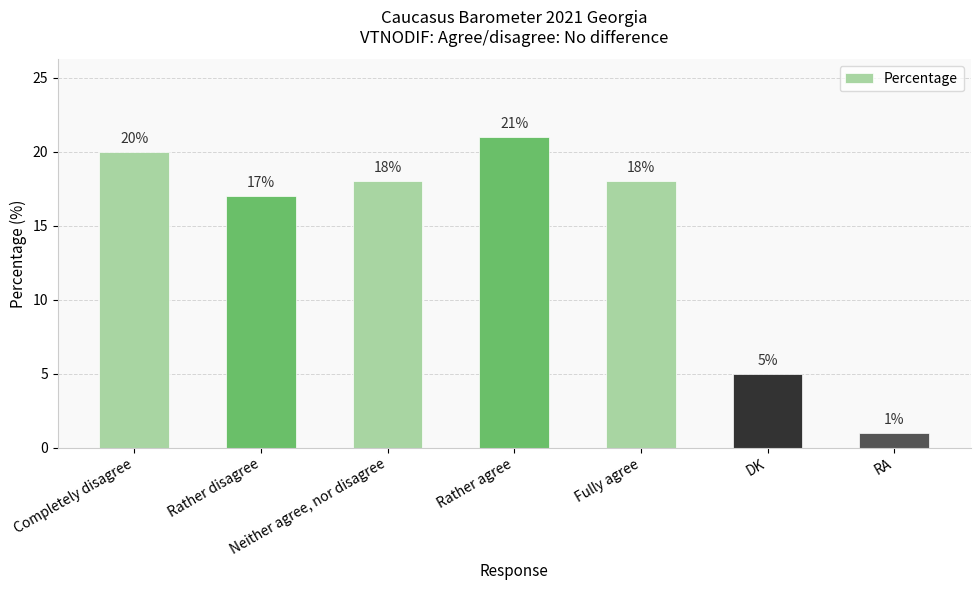

Approximately how many times larger is the value at RA compared to Neither agree, nor disagree?

0.1